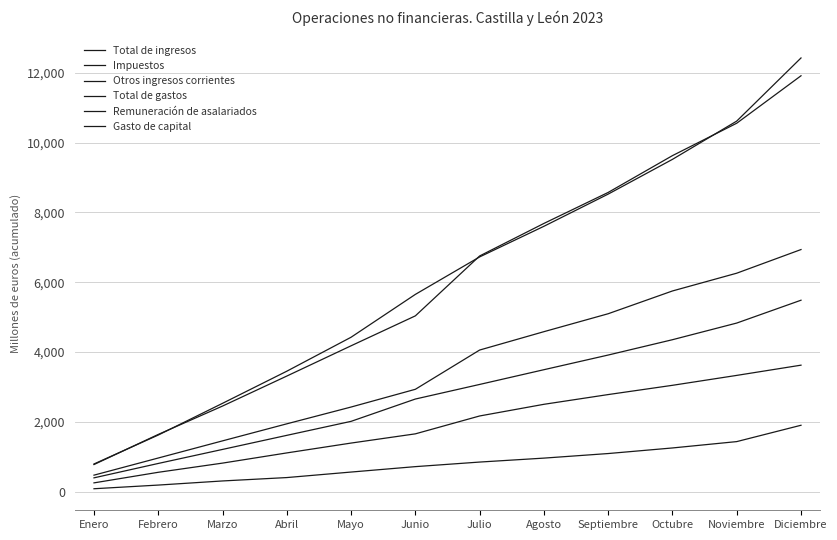

What is the sum of the Gasto de capital values at Junio and Abril?

1127